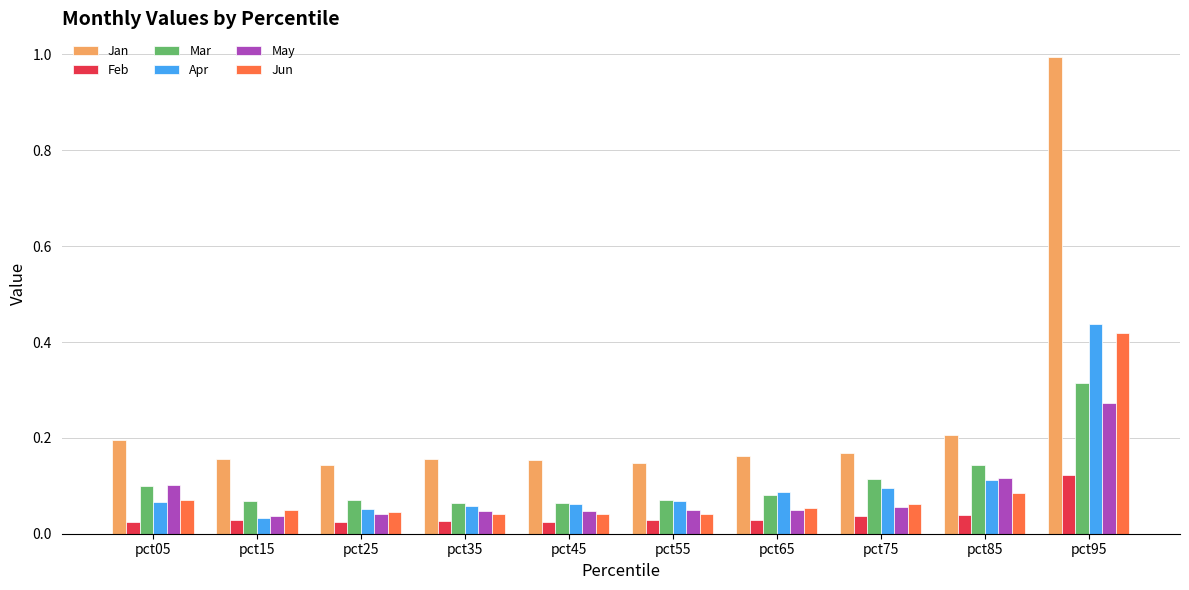

What is the maximum value shown in the chart?

1.0